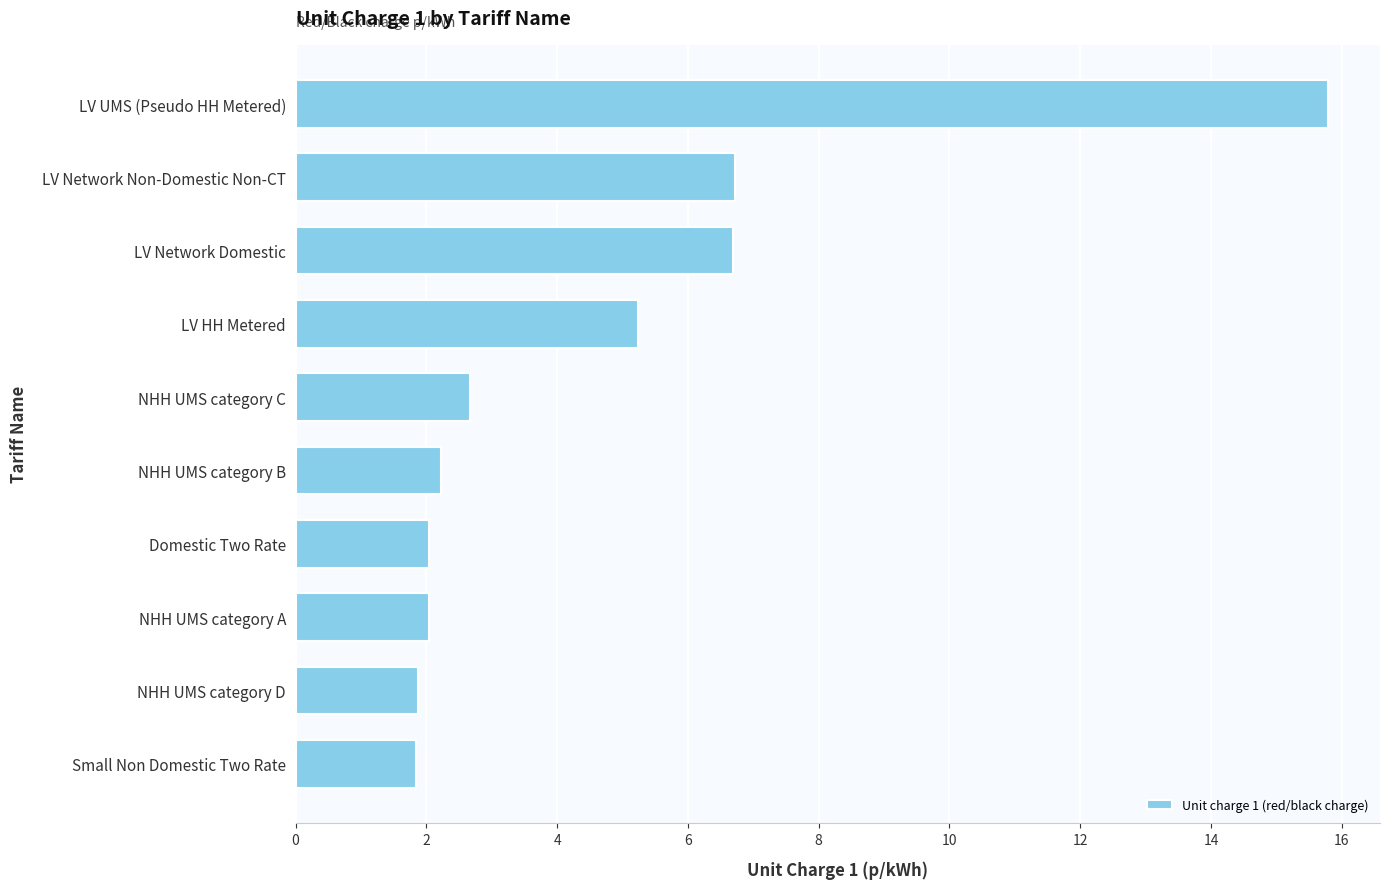

What is the average value?

4.7